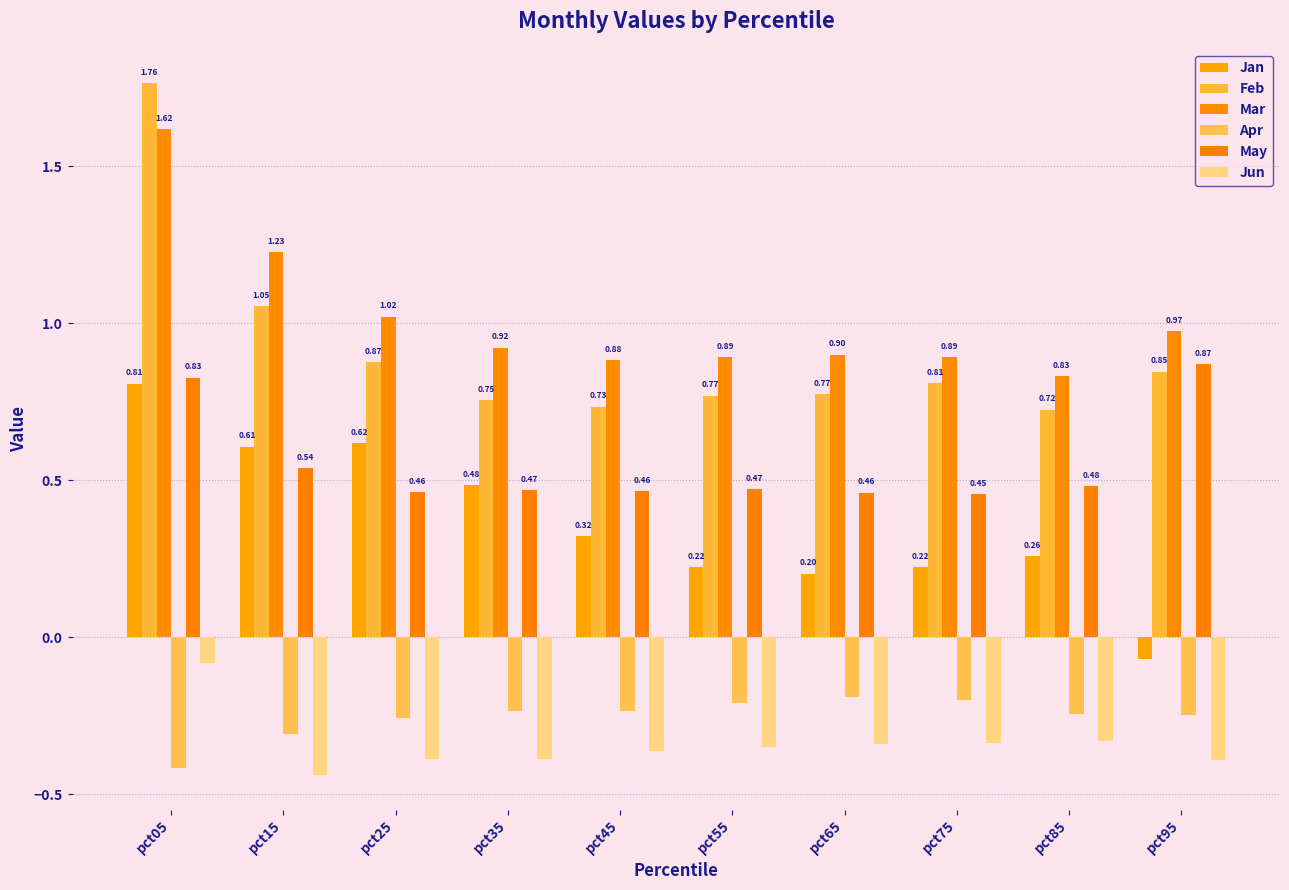

How many bars are there in each group?

6